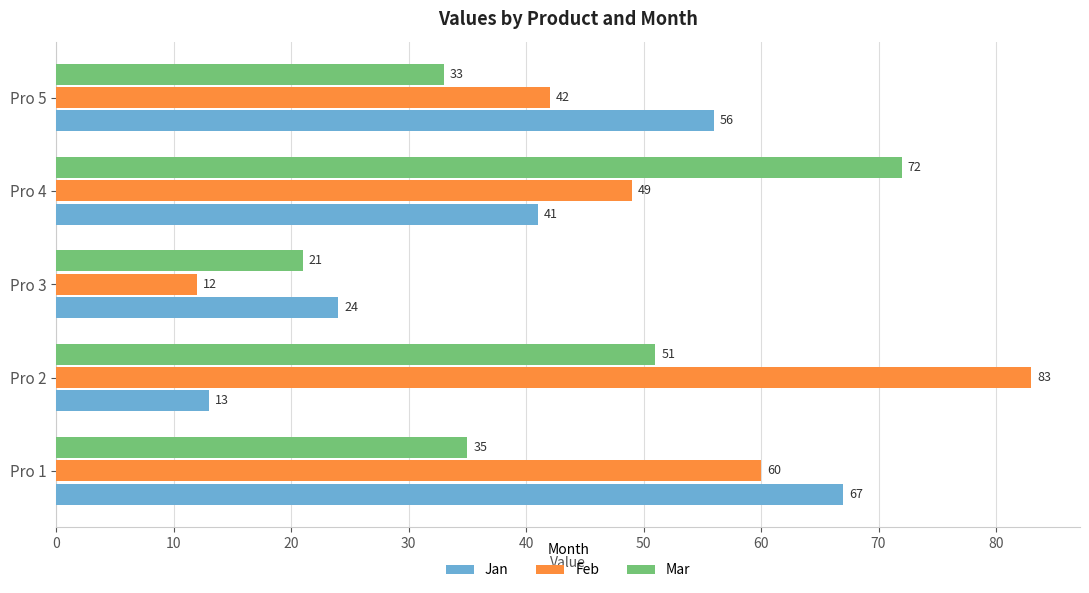

How many series are shown in this chart?

3